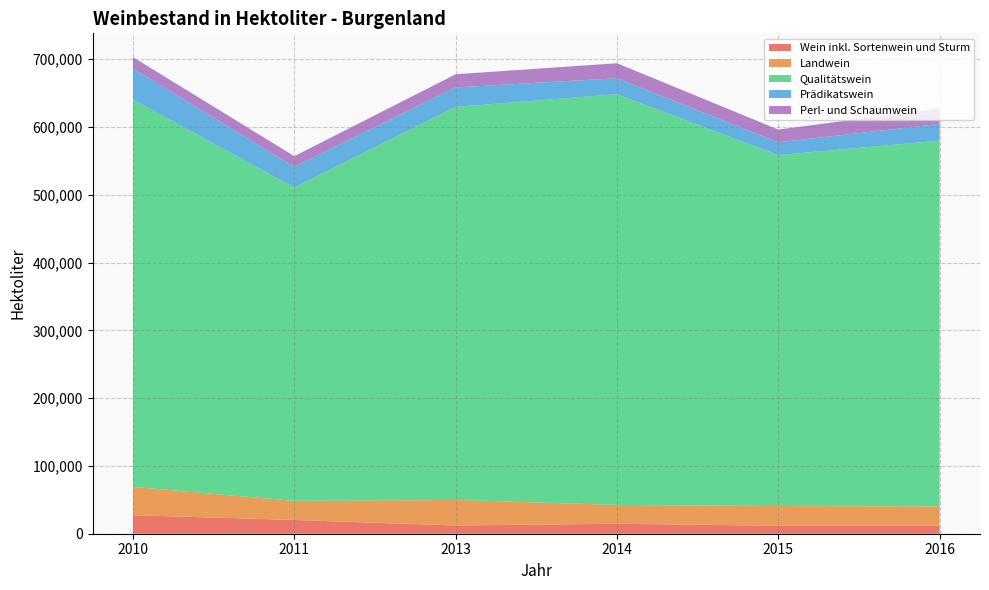

Reading left to right, what are all the values shown in this chart?

Wein inkl. Sortenwein und Sturm: 27311	20288	12111	14741	11813	11832
Landwein: 41760	28104	37698	27748	29014	28473
Qualitätswein: 571457	462240	579922	605932	517759	539650
Prädikatswein: 45834	30689	28773	23566	18858	24665
Perl- und Schaumwein: 16734	15713	19375	22128	18807	22973